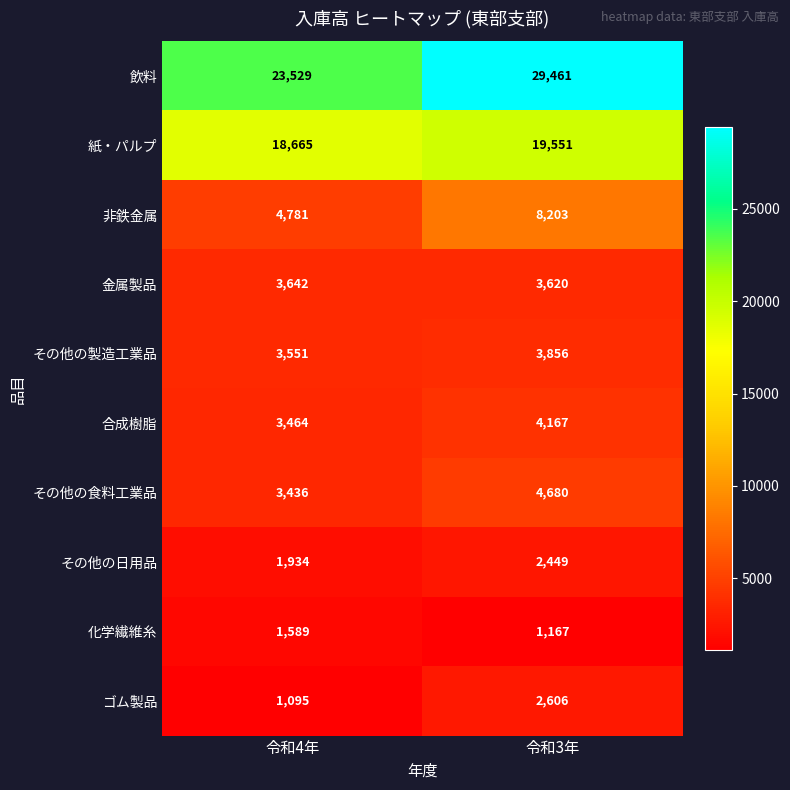

What is the difference between the その他の食料工業品 values at 令和4年 and 令和3年?

1244